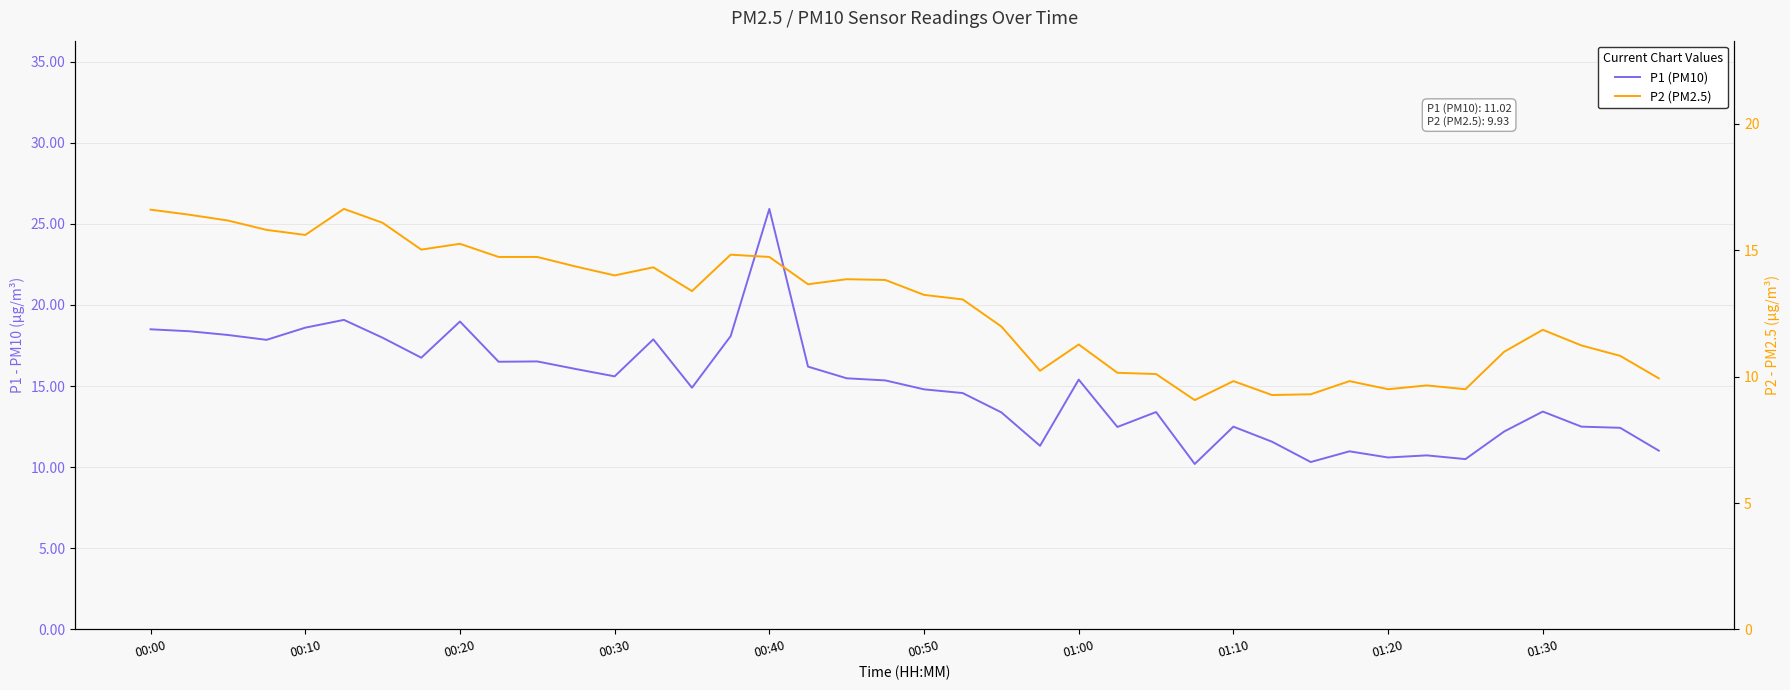

How many categories are shown in the chart?

40